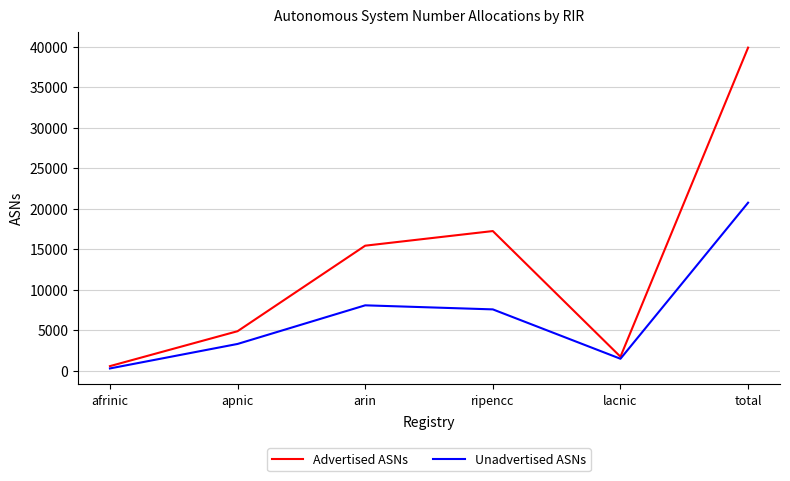

List the series in order of their overall mean, lowest first.

Unadvertised ASNs, Advertised ASNs